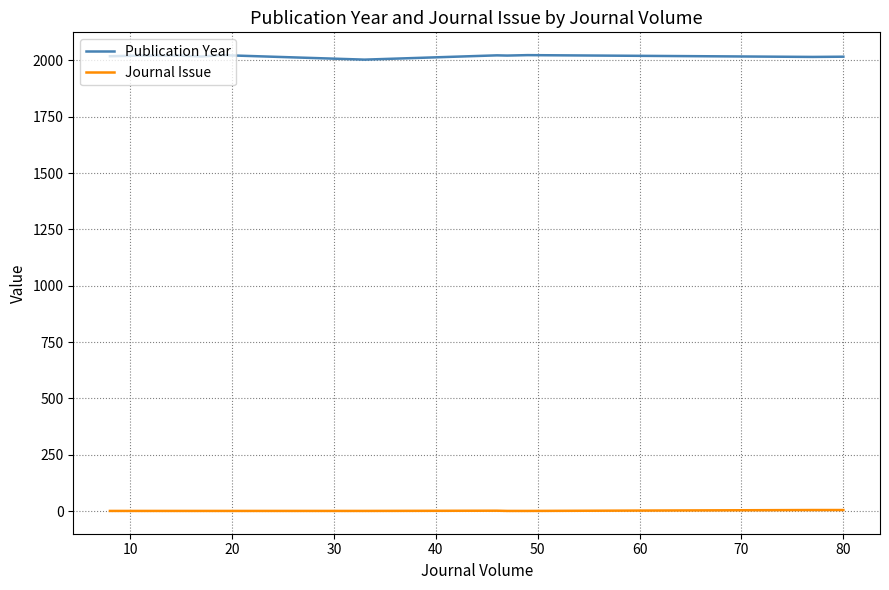

What is the lowest value of the Publication Year series?

2003